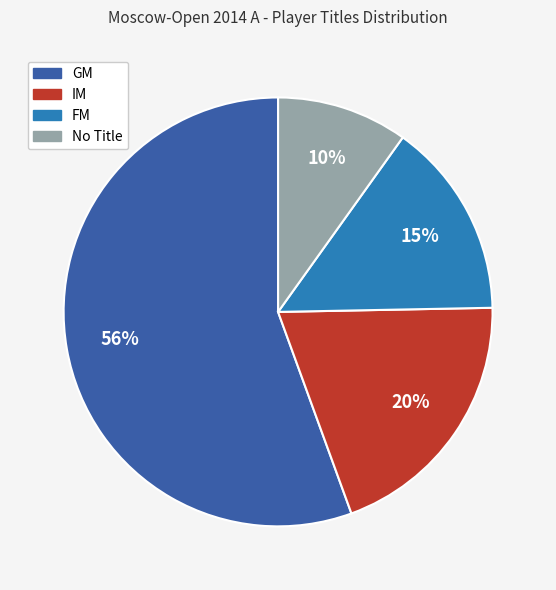

To the nearest percent, what is the difference between the largest and smallest slice percentages?

46%